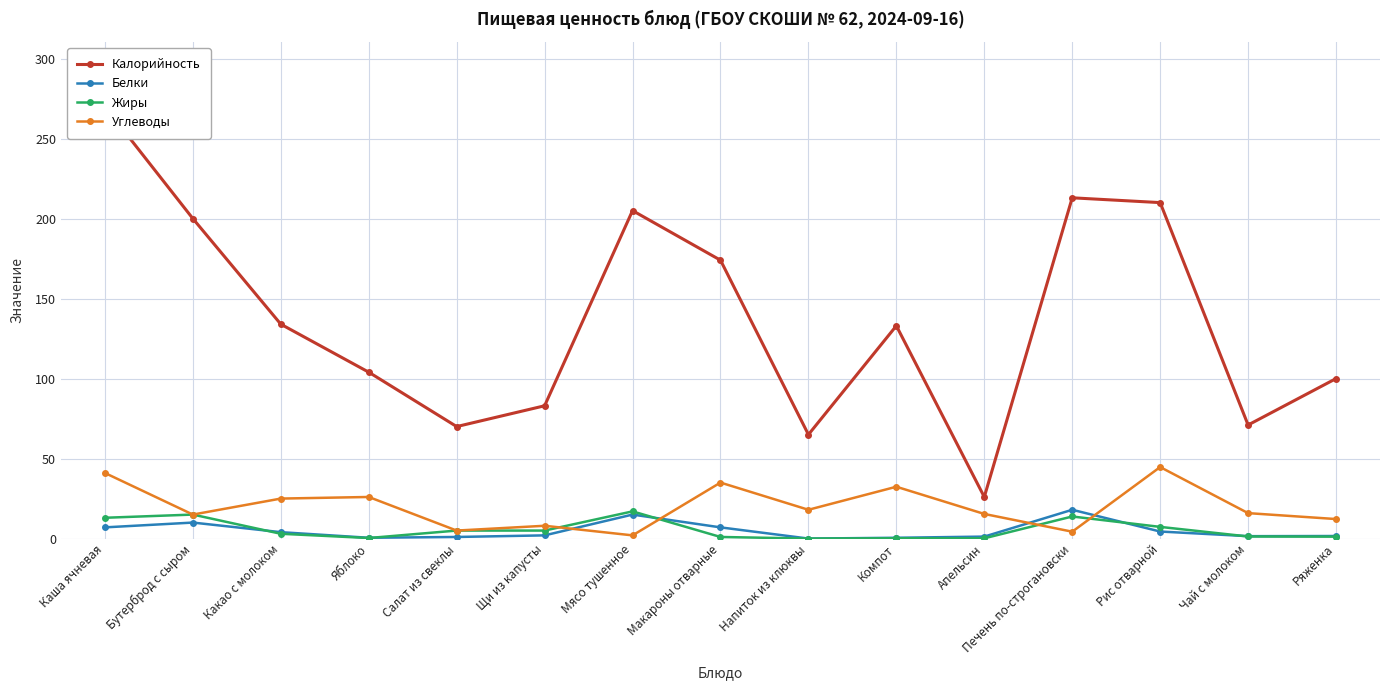

True or false: Калорийность and Жиры intersect in this chart.

False